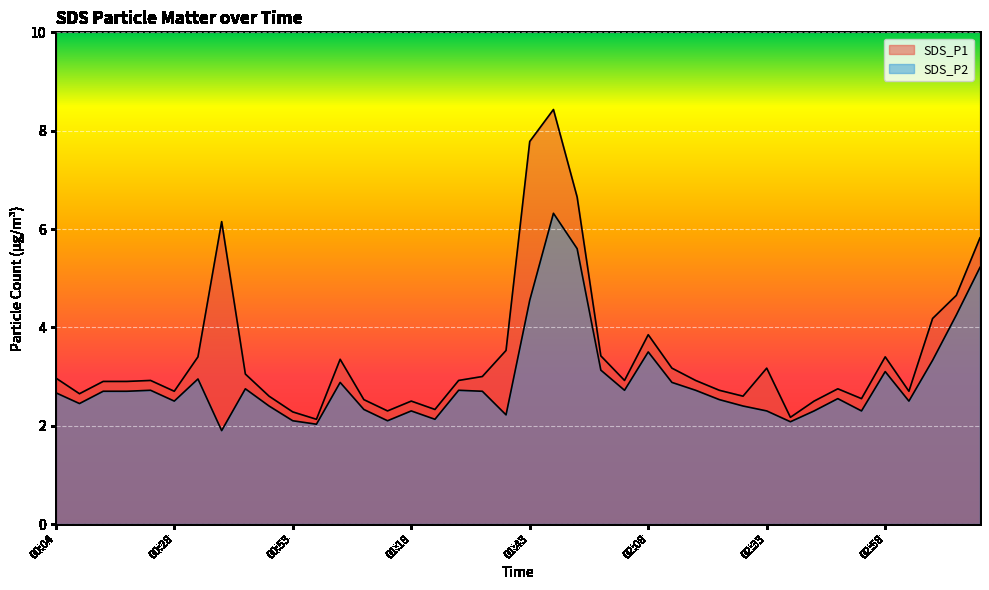

What is the label of the 15th point from the left?

01:13